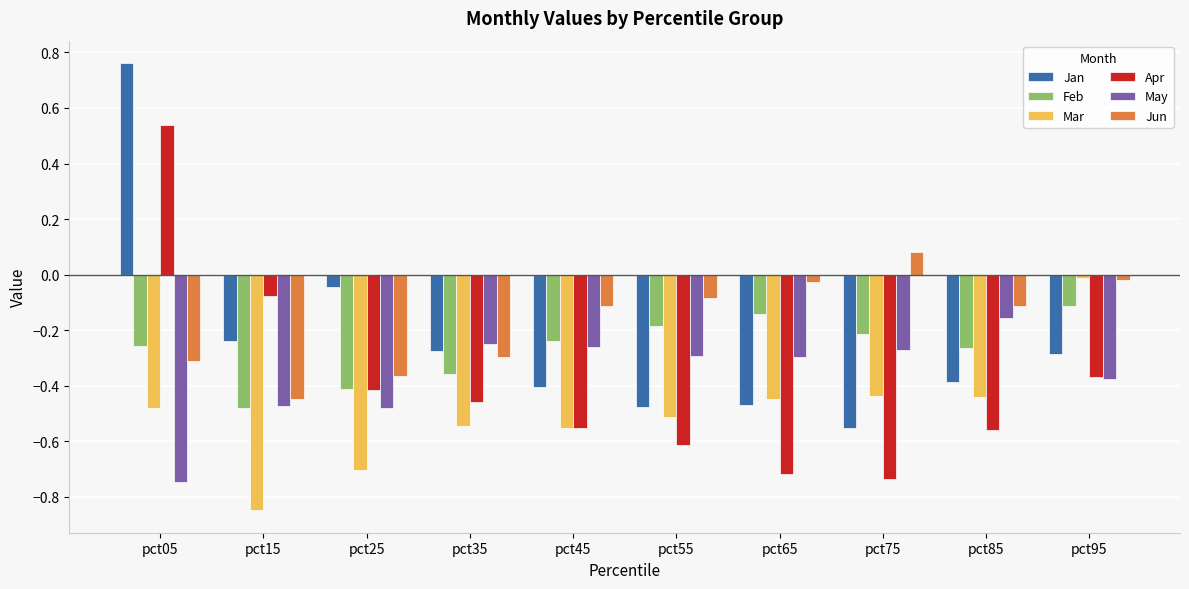

What is the difference between the second highest and minimum values in the Apr series?

0.7